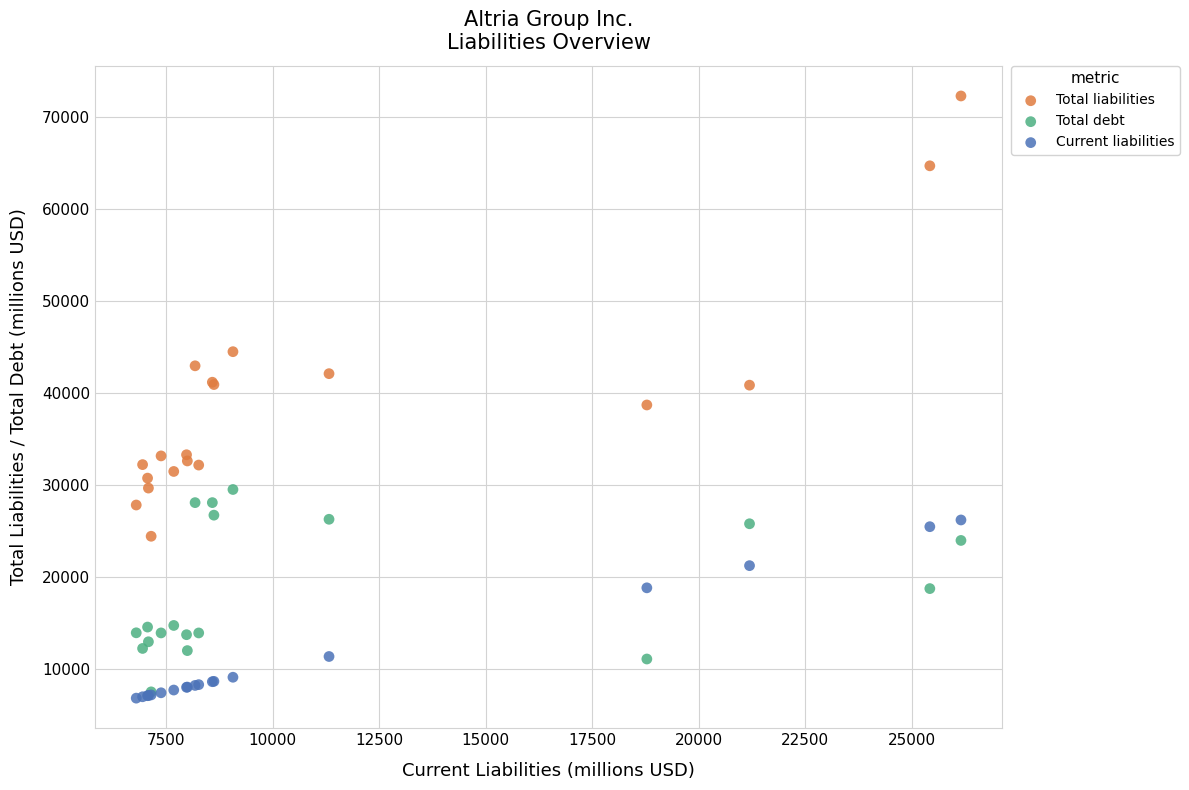

In the Total liabilities series, what Y value is closest to 48314?

44449